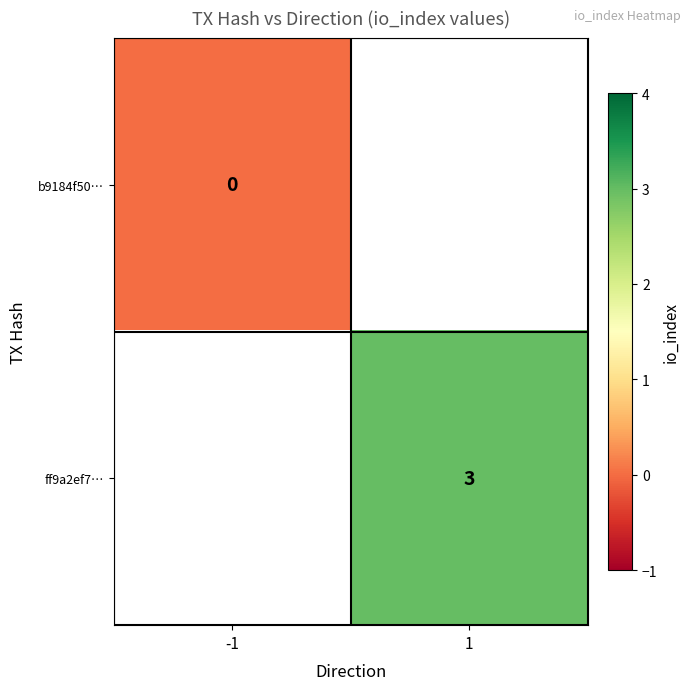

The value of ff9a2ef7… at 1 is 4. True or false?

False